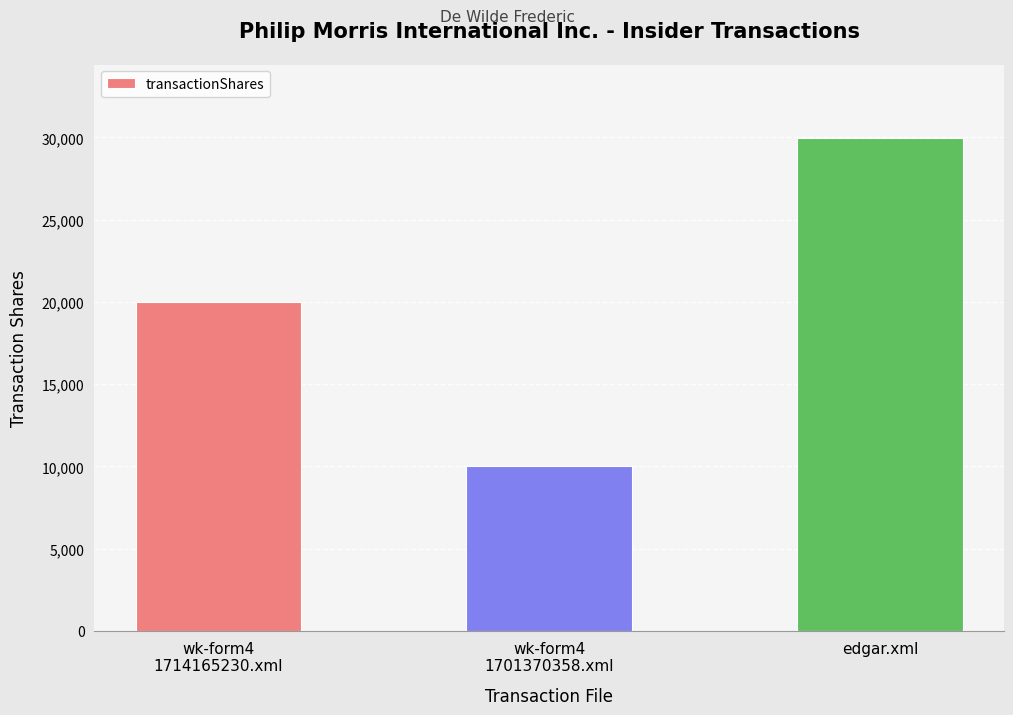

How many bars are there in total?

3